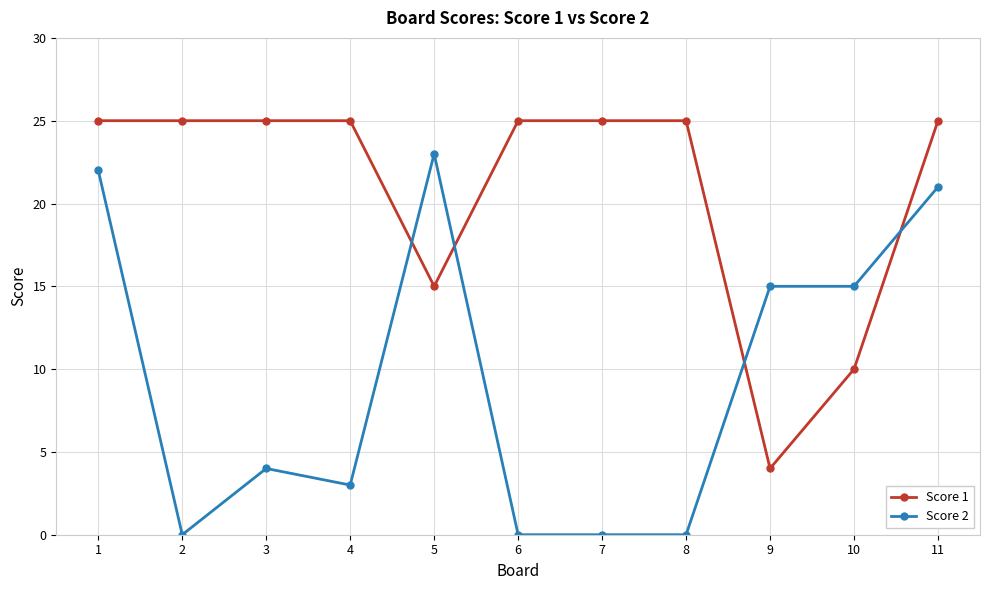

What are all the series names shown in the legend?

Score 1, Score 2